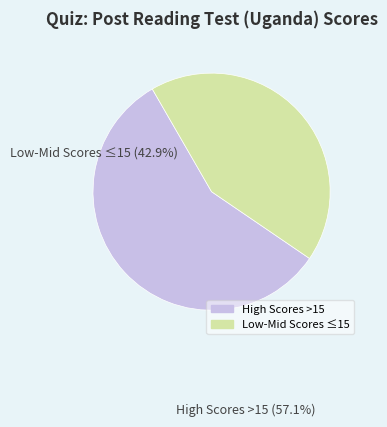

Does any single category account for the majority?

Yes